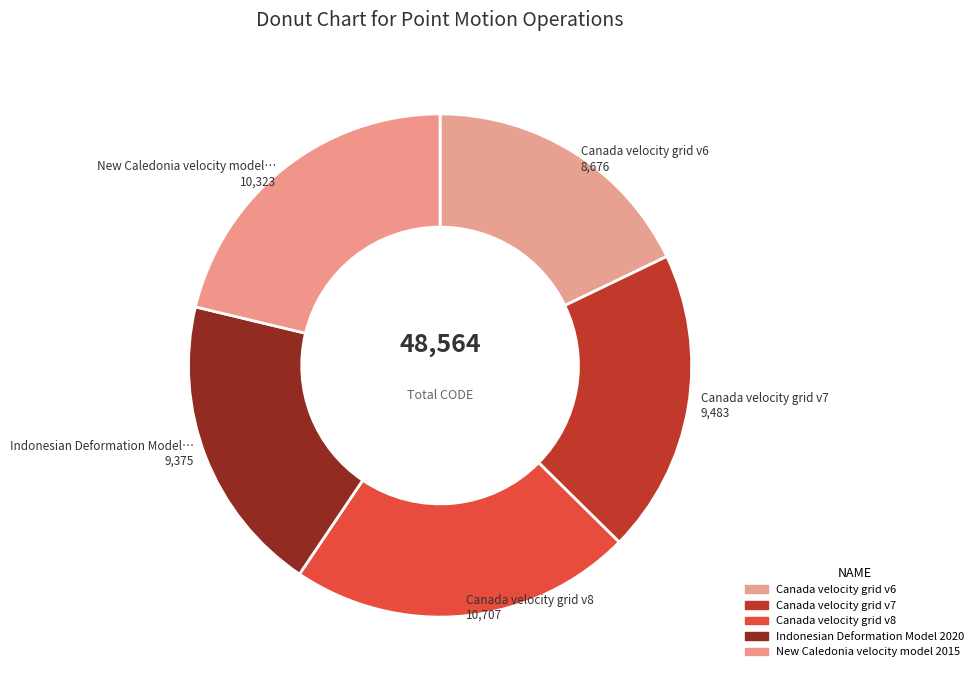

Count the number of slices in the pie.

5